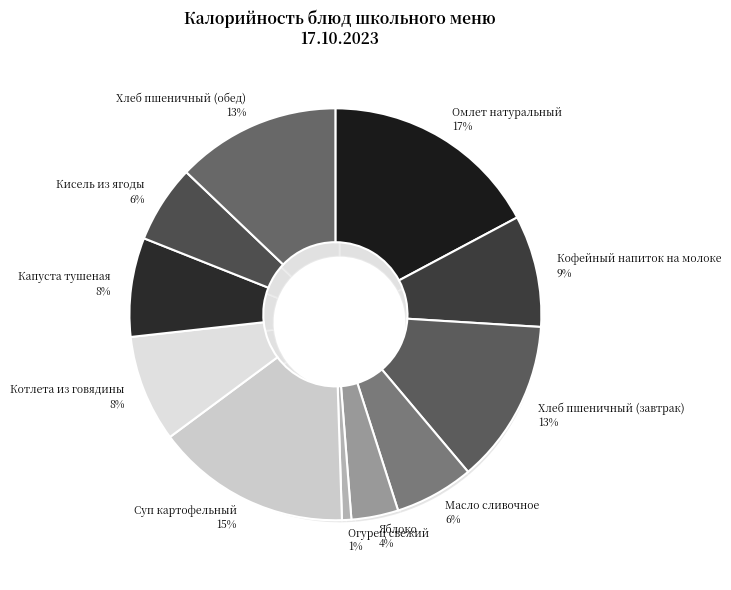

What is the ratio of the value at Капуста тушеная to the value at Хлеб пшеничный (обед)?

0.6